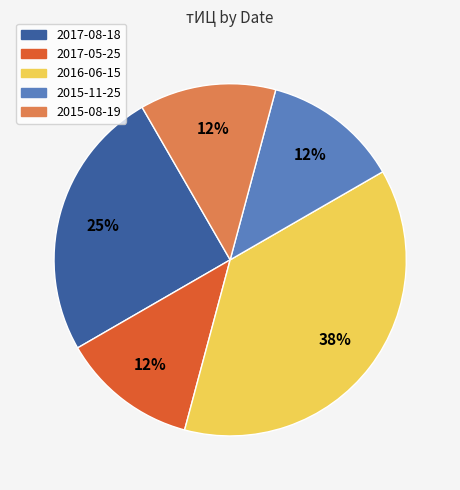

Does 2017-08-18 account for over 50% of the chart?

No